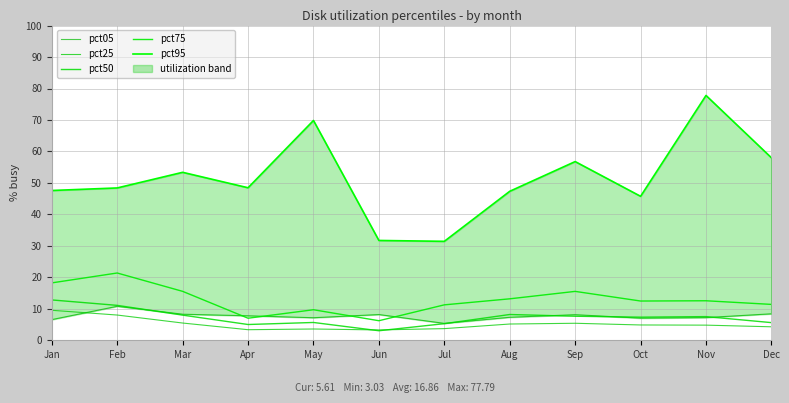

What is the maximum value for pct75?

21.4